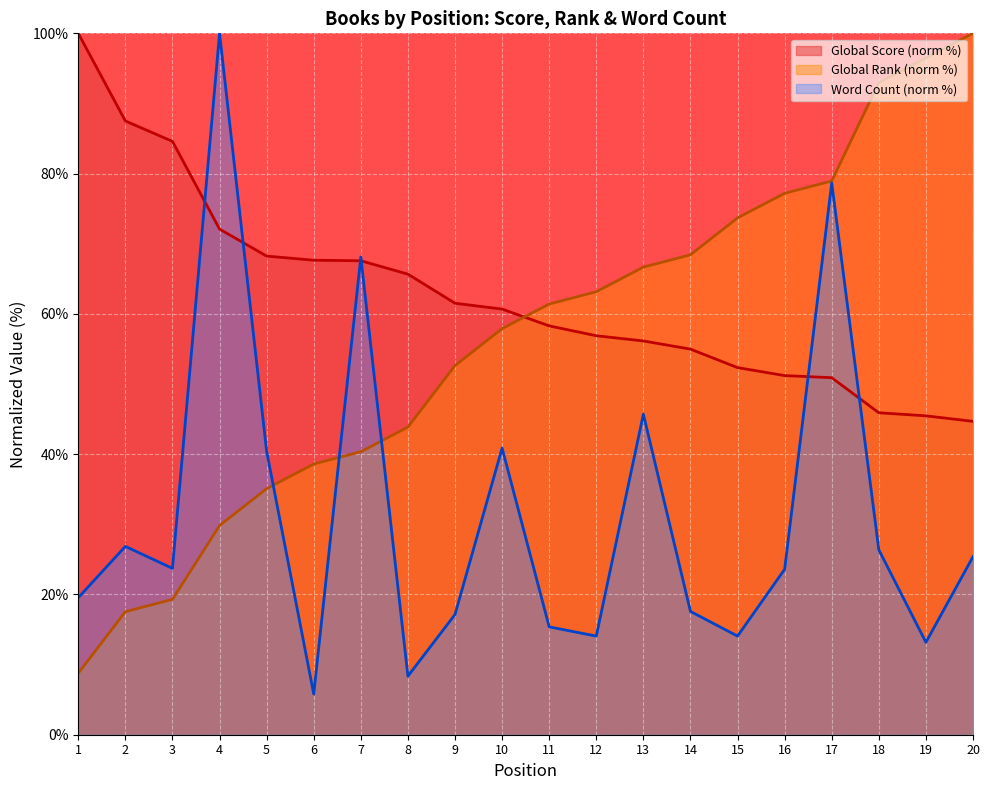

Which category has the highest value in the Word Count series?

4